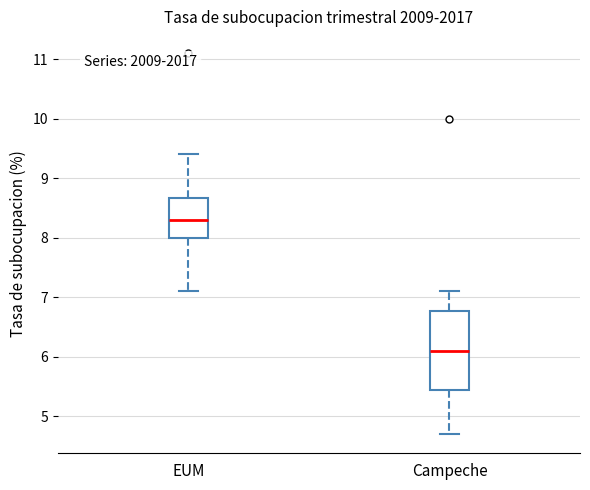

Reading left to right, transcribe this box plot: for each box, give where its median line is, the range the box spans, and where its two whiskers end, as read against the y-axis. The values are not printed on the chart, so give them approximately, as read against the axis.

EUM: median 8.3, box 8.0 to 8.7, whiskers 7.1 to 9.4
Campeche: median 6.1, box 5.5 to 6.8, whiskers 4.7 to 7.1